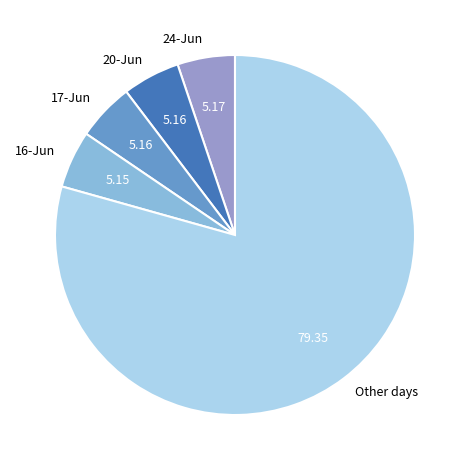

Combined, do 24-Jun and 17-Jun account for over 50%?

No